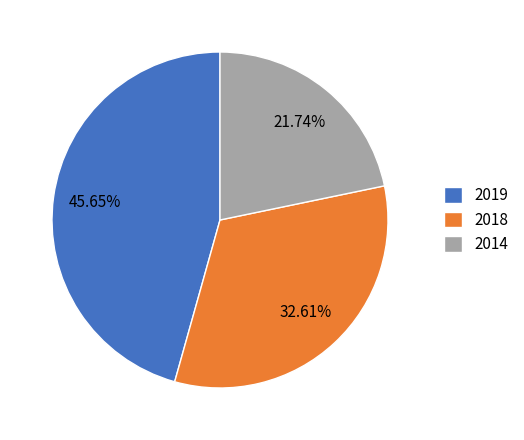

How many slices are in this pie chart?

3